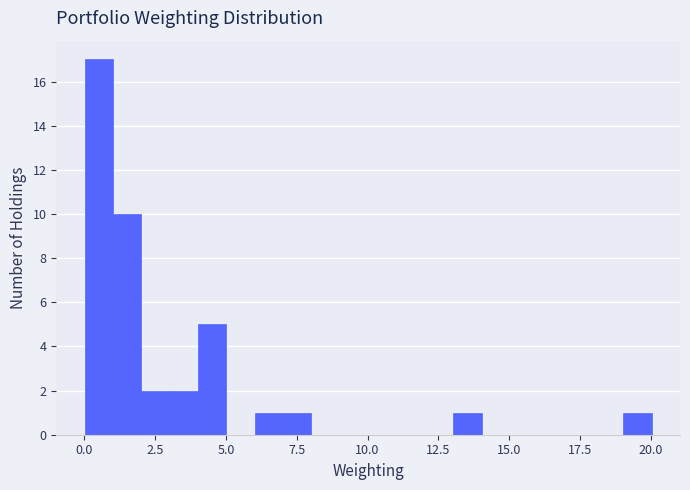

Around what value on the x-axis is the tallest bar? Give the approximate position of its centre, as read against the axis.

0.5